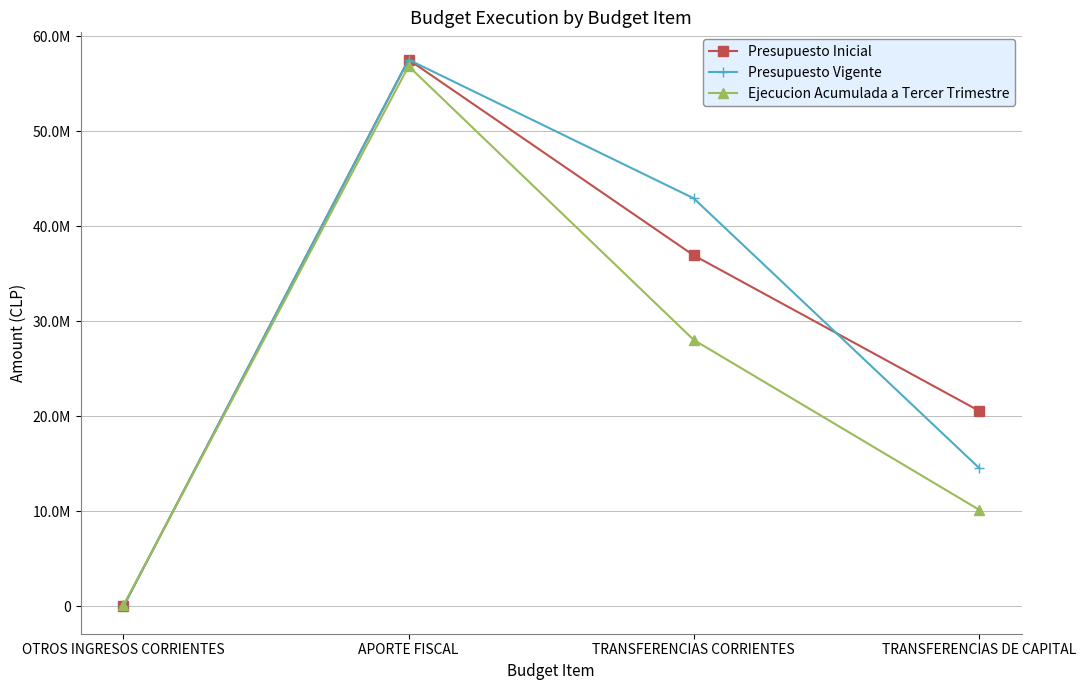

Reading right to left, transcribe all the data shown in this chart.

Presupuesto Inicial: TRANSFERENCIAS DE CAPITAL=20596461	TRANSFERENCIAS CORRIENTES=36952602	APORTE FISCAL=57549063	OTROS INGRESOS CORRIENTES=0
Presupuesto Vigente: TRANSFERENCIAS DE CAPITAL=14596461	TRANSFERENCIAS CORRIENTES=42952602	APORTE FISCAL=57549053	OTROS INGRESOS CORRIENTES=10
Ejecucion Acumulada a Tercer Trimestre: TRANSFERENCIAS DE CAPITAL=10188883	TRANSFERENCIAS CORRIENTES=28051862	APORTE FISCAL=56868397	OTROS INGRESOS CORRIENTES=99610